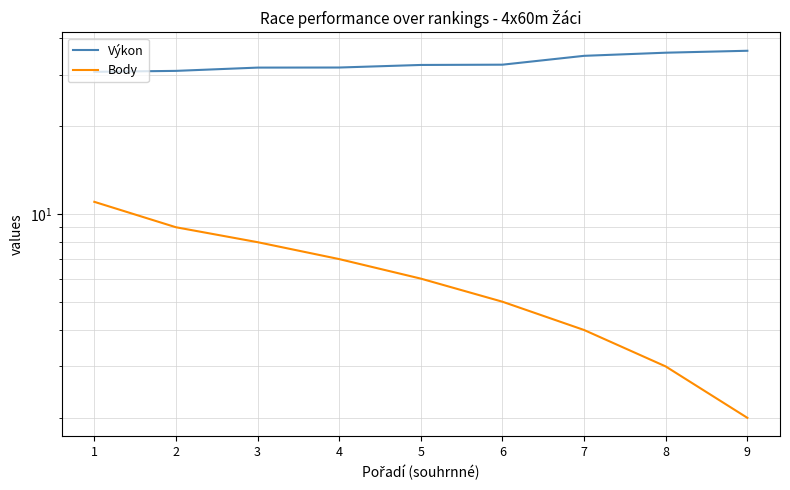

True or false: Body has a value of 11.8 at 2.

False